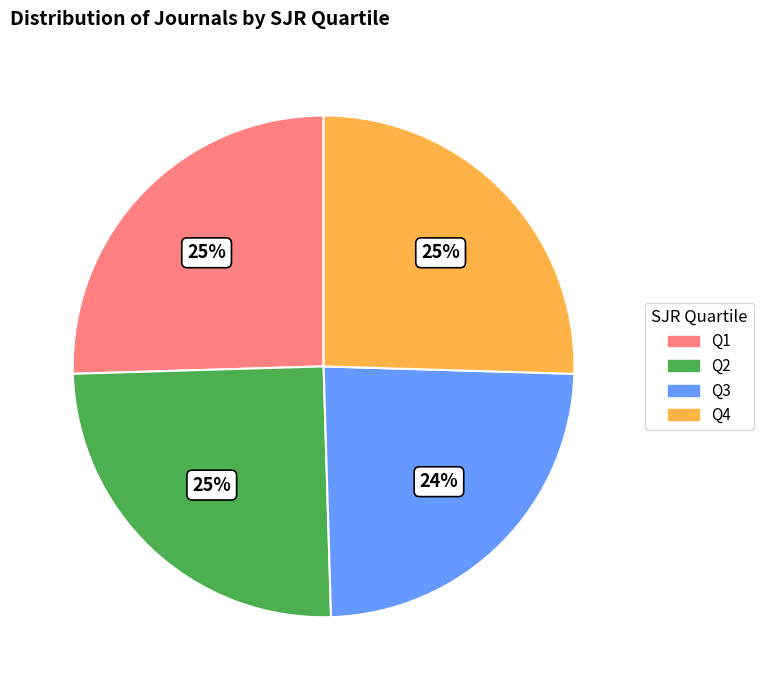

To the nearest percent, what is the average slice percentage?

25%